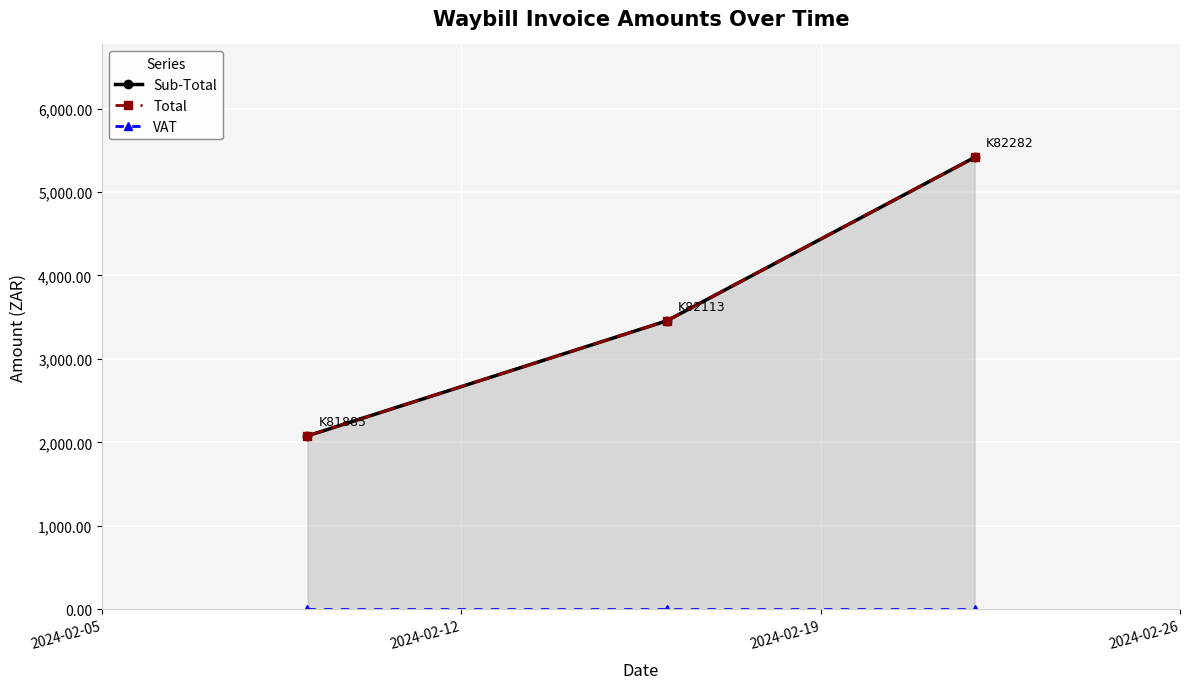

What is the minimum value for Sub-Total?

2077.1